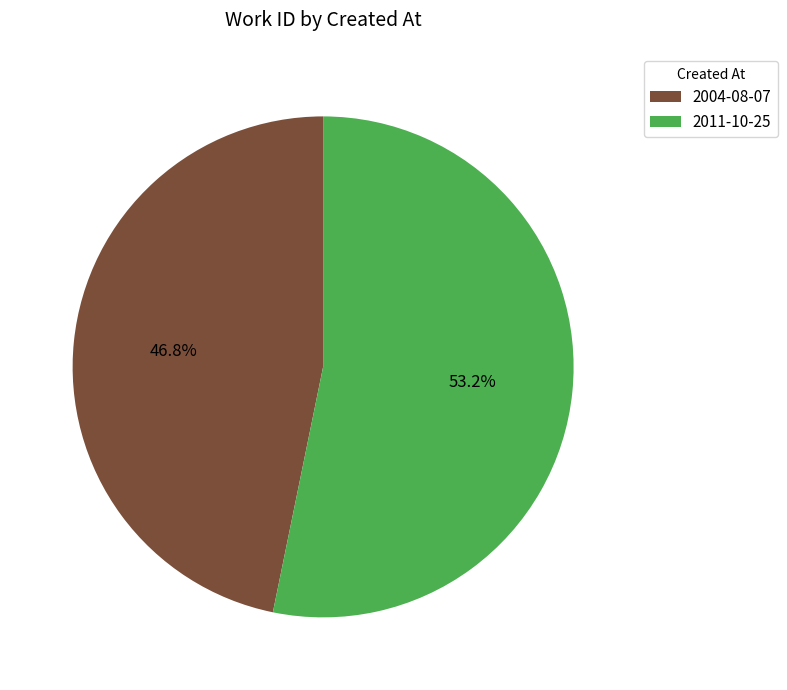

How many slices are in this pie chart?

2